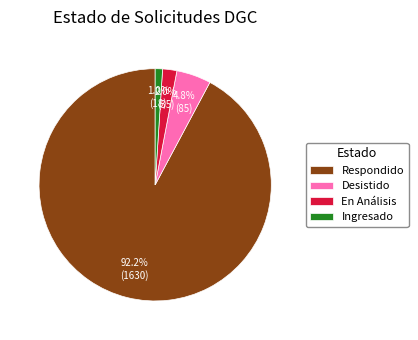

To the nearest percent, what is the difference between the Respondido and Ingresado slice percentages?

91%